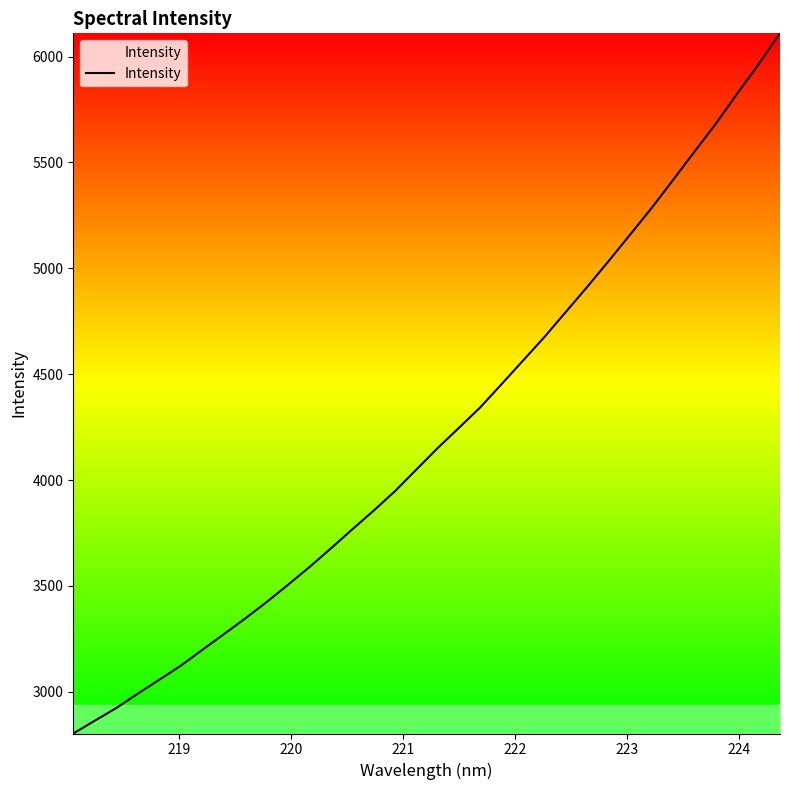

Reading right to left, list all the values displayed in this chart.

6110.0	5964.1	5825.5	5683.2	5550.9	5417.3	5285.2	5160.2	5035.6	4913.7	4795.3	4676.8	4565.4	4454.4	4344.0	4247.0	4150.7	4048.7	3946.5	3854.2	3765.6	3675.4	3587.5	3503.8	3422.3	3344.7	3270.1	3196.7	3121.9	3055.9	2990.5	2922.9	2863.2	2802.9